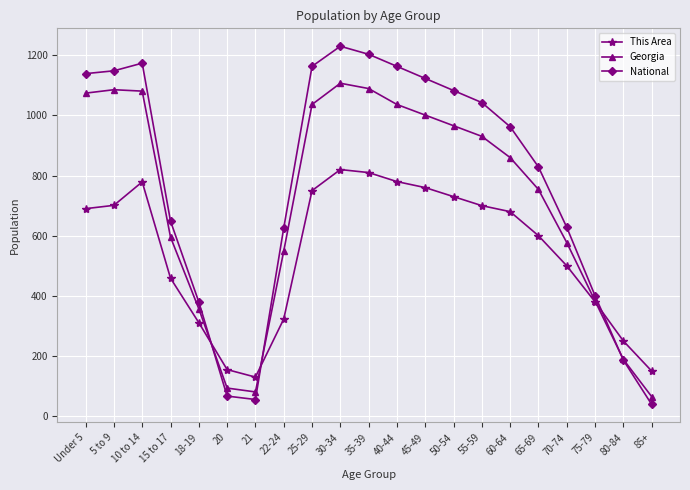

Which series has the largest range (max minus min)?

National